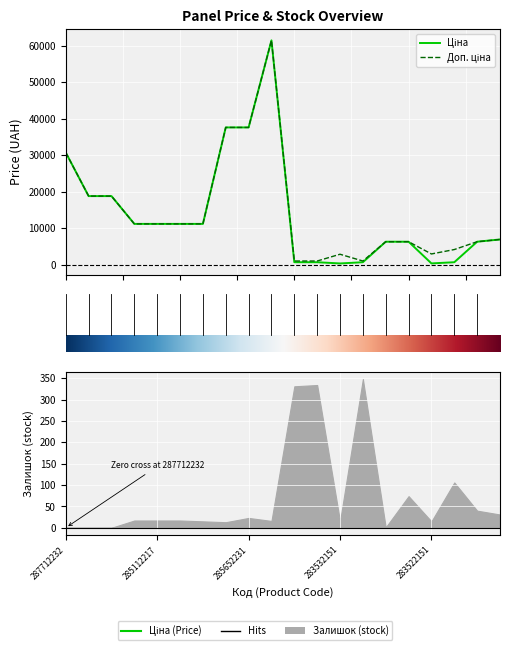

What is the value of the Доп. ціна point at the 6th from the left?

11188.2